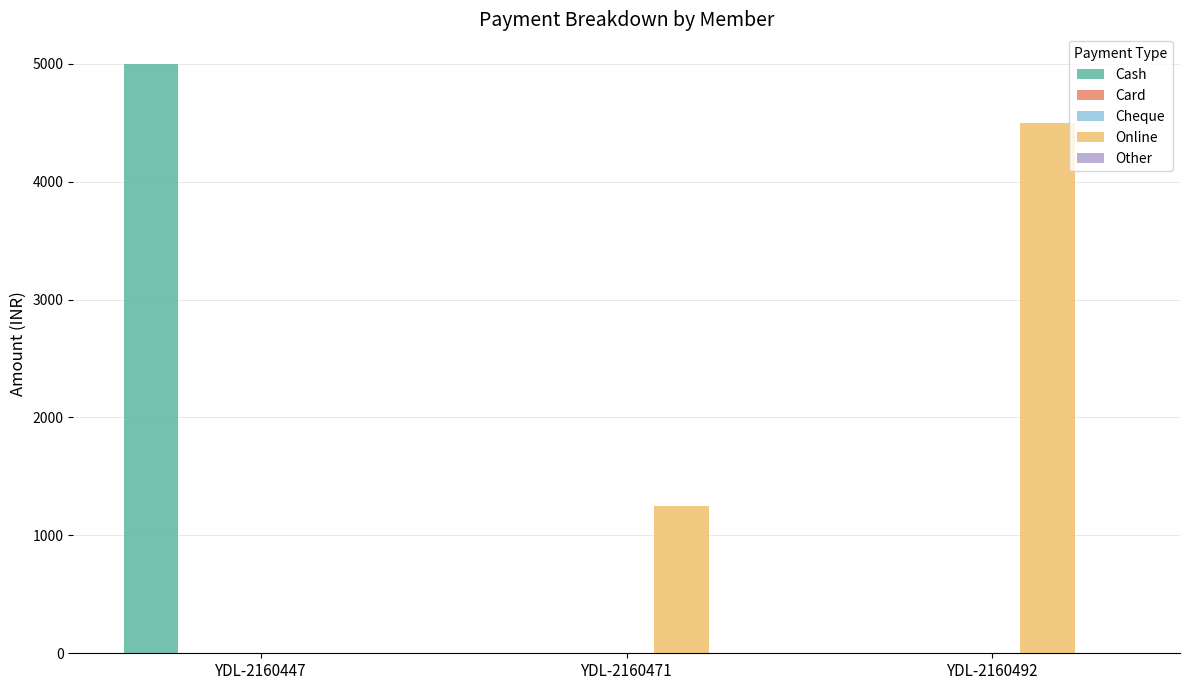

Is the value of Cheque at YDL-2160492 greater than the value of Card at YDL-2160471?

No